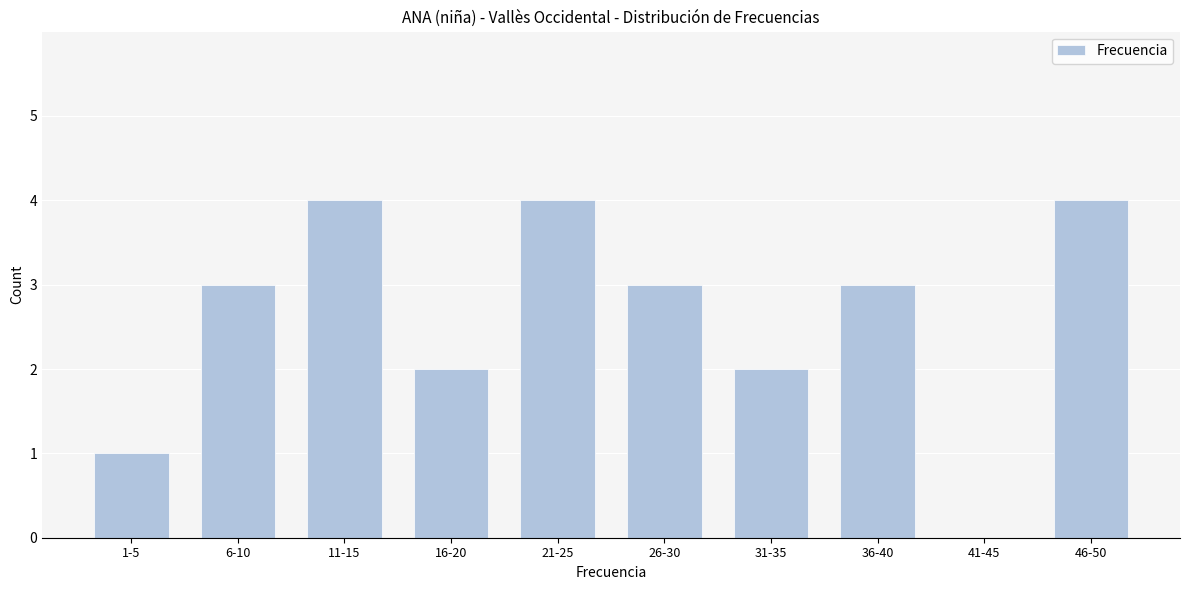

Reading left to right, extract all data points from this chart.

1-5=1	6-10=3	11-15=4	16-20=2	21-25=4	26-30=3	31-35=2	36-40=3	41-45=0	46-50=4